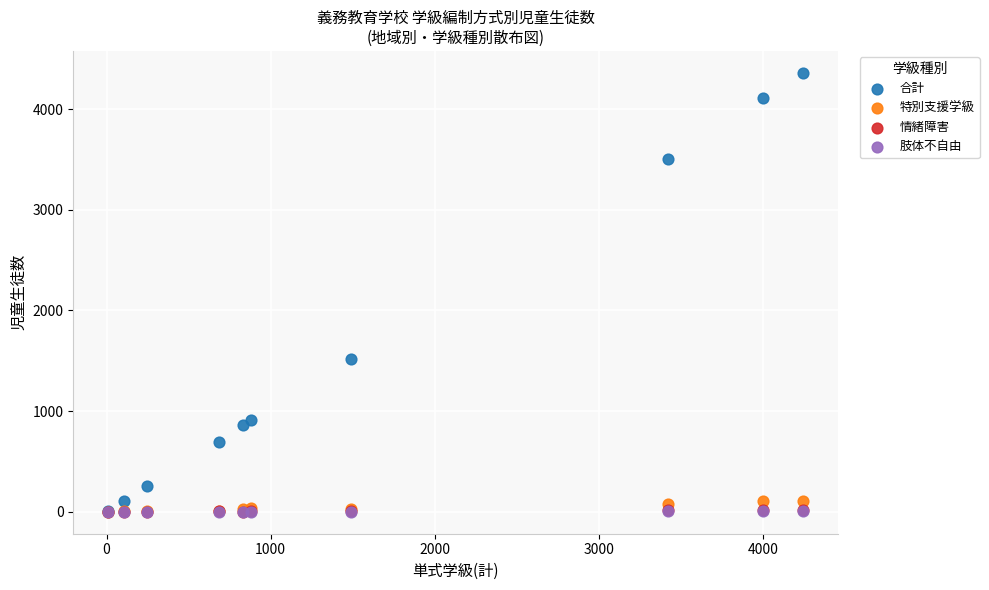

Which series reaches the maximum Y coordinate?

合計